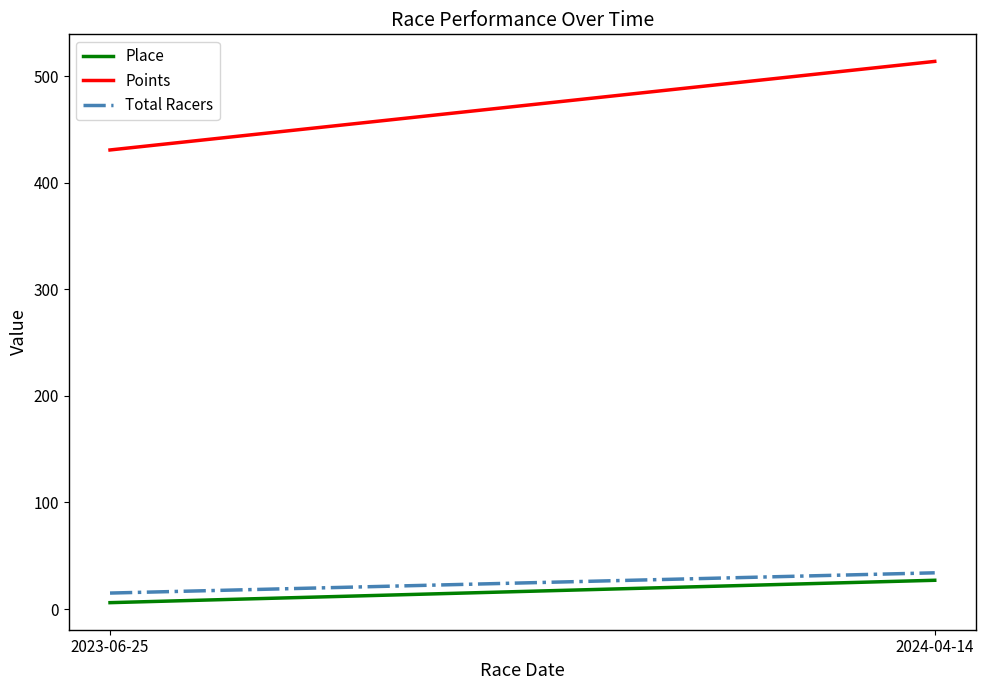

Between 2023-06-25 and 2024-04-14, which is larger?

2024-04-14